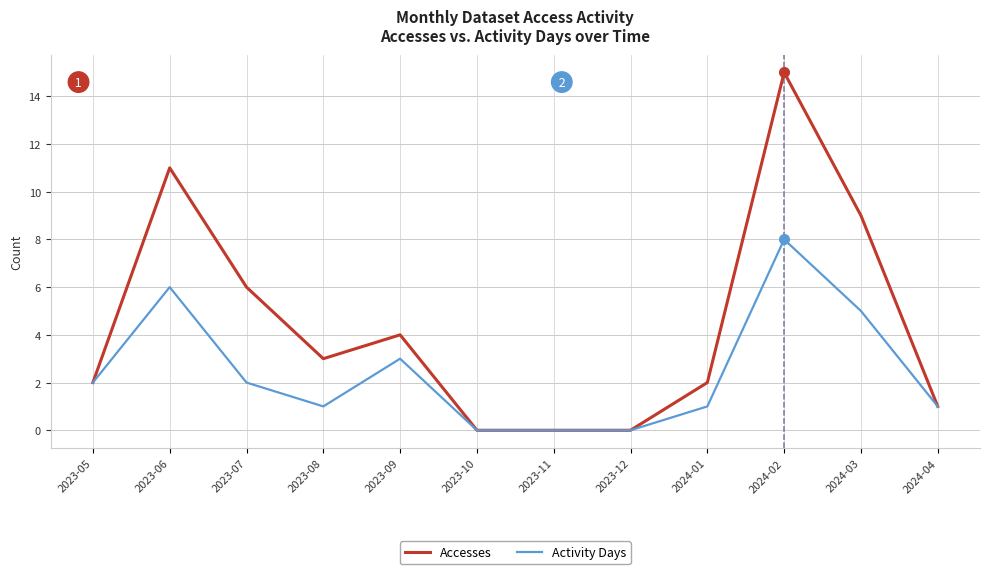

Where is the first local minimum for Accesses?

2023-08